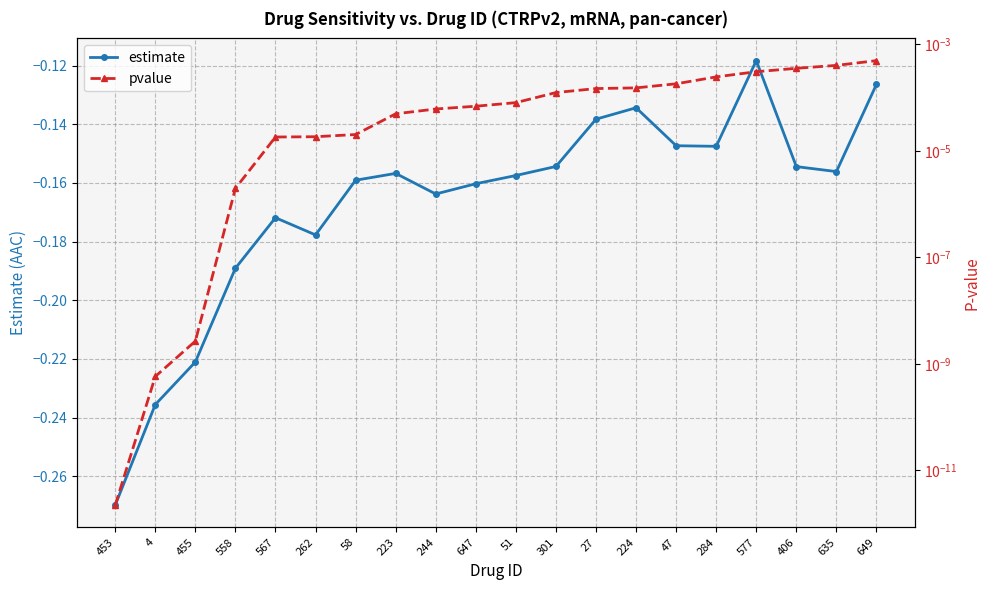

True or false: pvalue and estimate intersect in this chart.

False